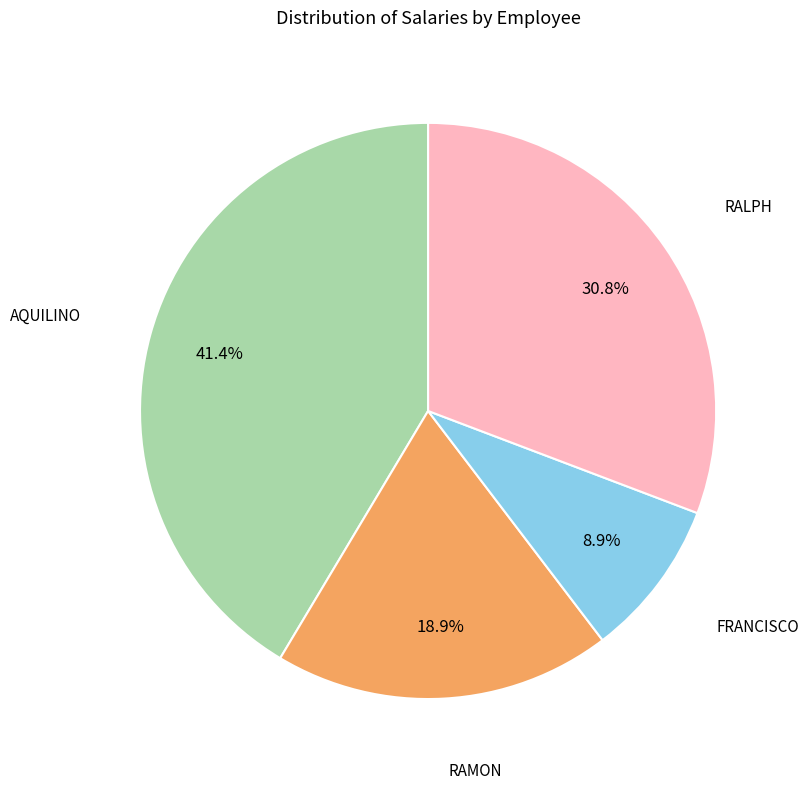

Is there any slice that represents more than half of the pie?

No